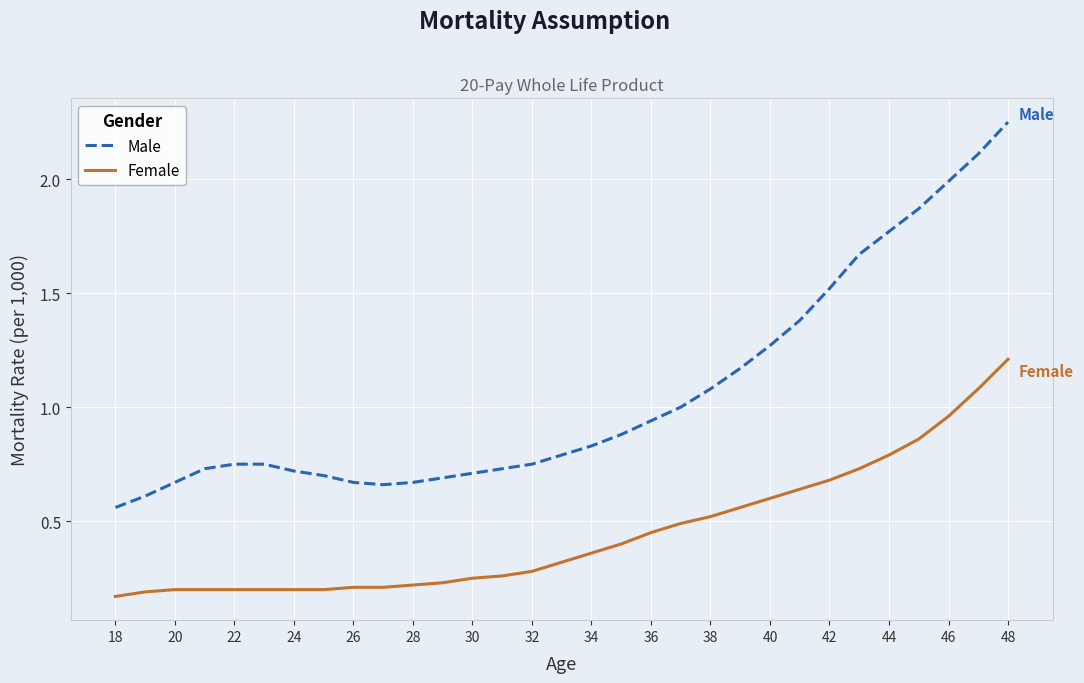

Rank the series by their maximum value, from highest to lowest.

Male, Female